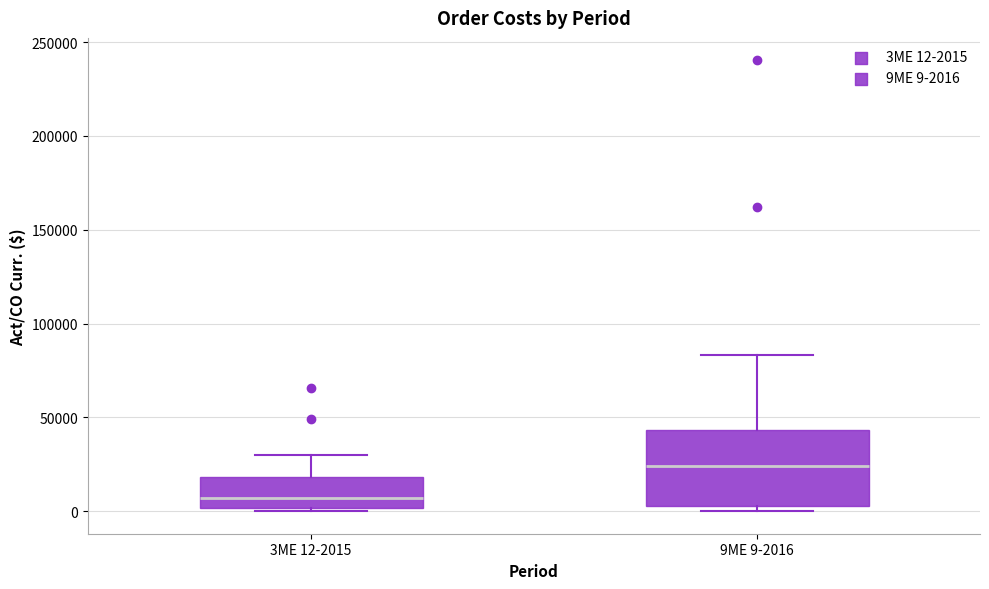

Reading left to right, read every box against the y-axis: the position of its median line, the range the box covers, and the ends of its whiskers. The values are not printed on the chart, so give them approximately, as read against the axis.

3ME 12-2015: median 5000, box 0 to 20000, whiskers 0 (just below the box's lower edge) to 30000
9ME 9-2016: median 25000, box 5000 to 45000, whiskers 0 to 85000